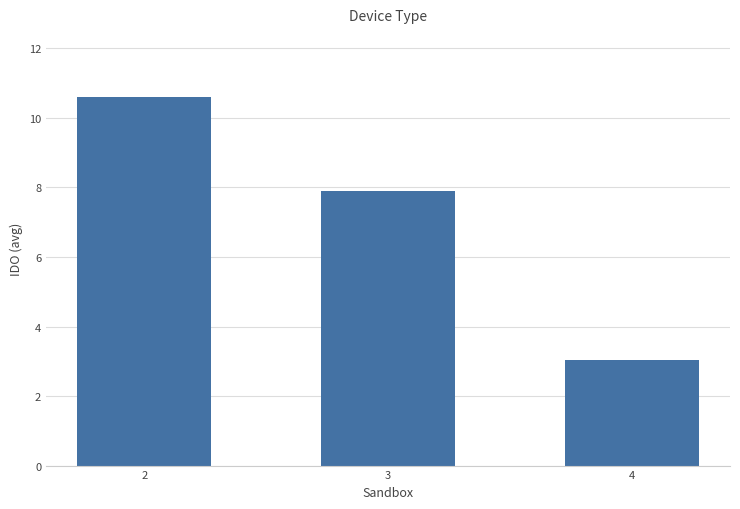

List the labels in order of value, smallest first.

4, 3, 2